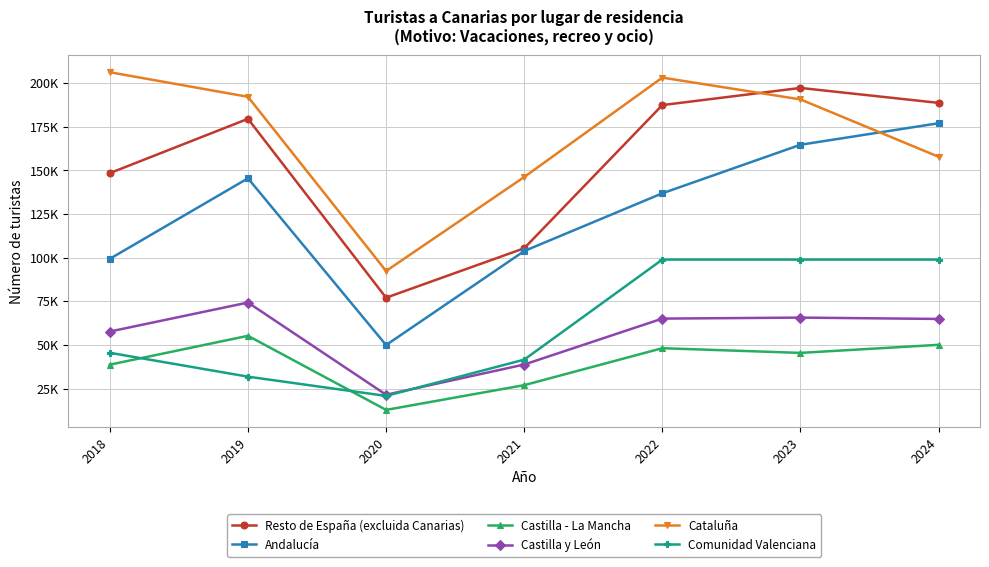

At which category does Castilla - La Mancha reach its first local peak?

2019